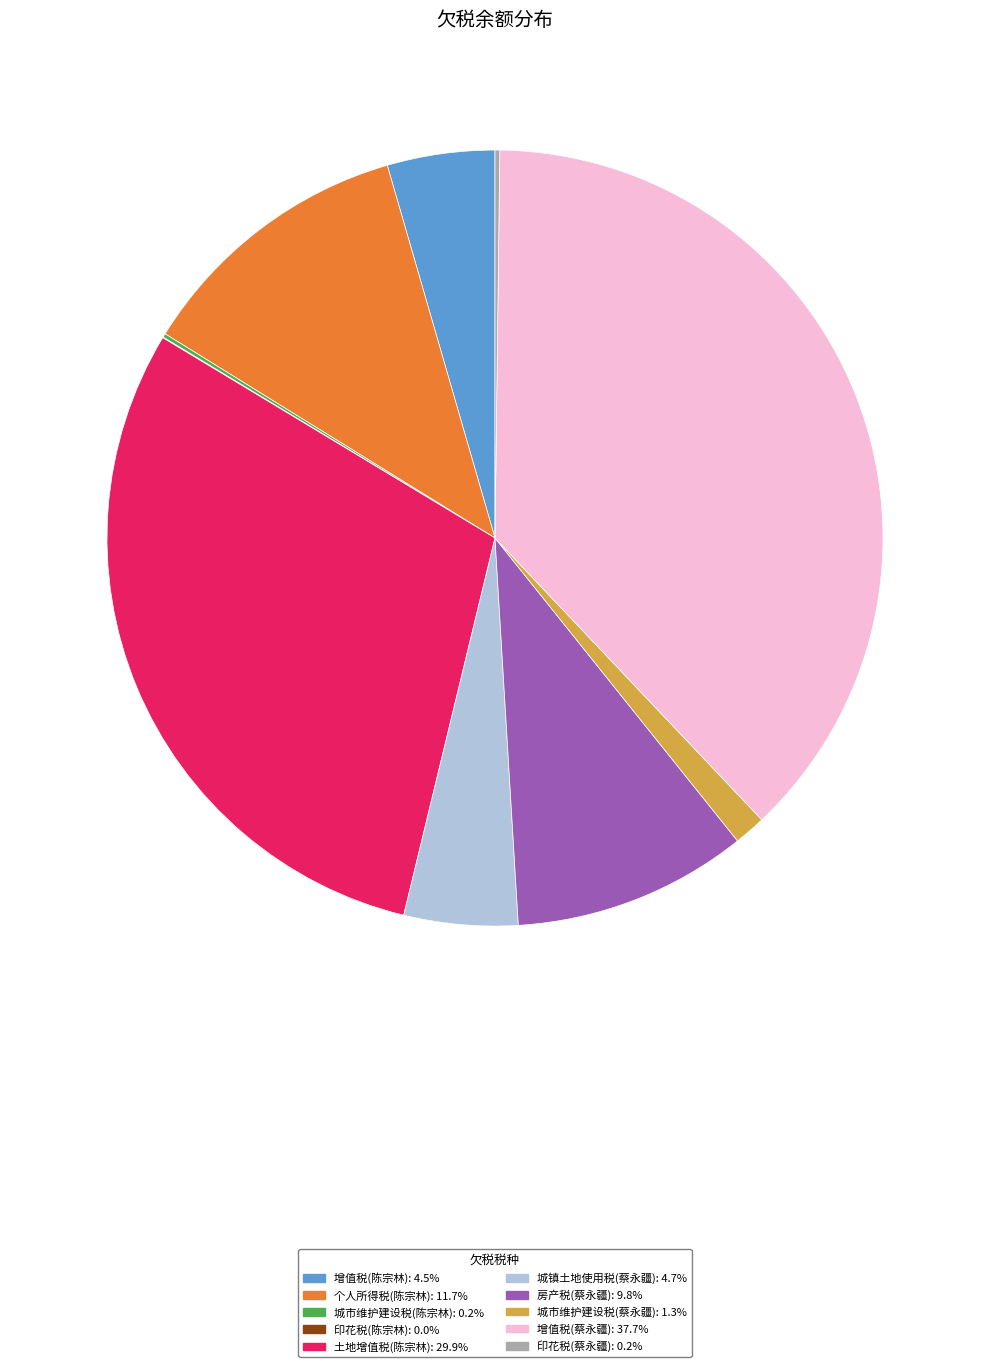

Is there a majority slice in this chart?

No